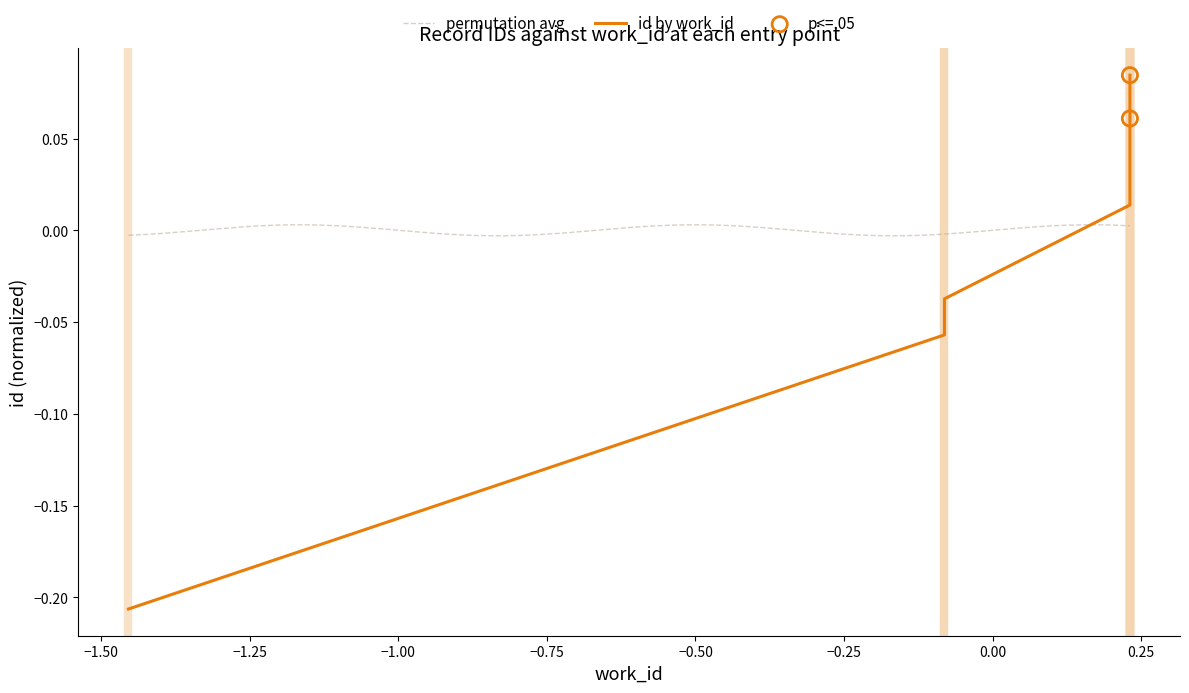

Between 3911 and 3911, which is larger?

3911